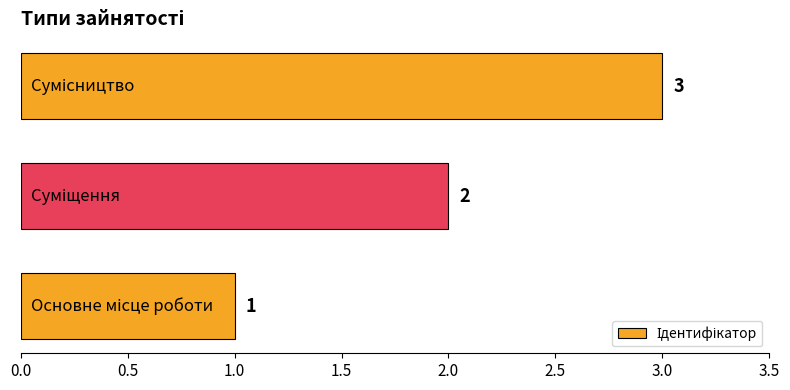

What is the difference between the maximum and minimum values?

2